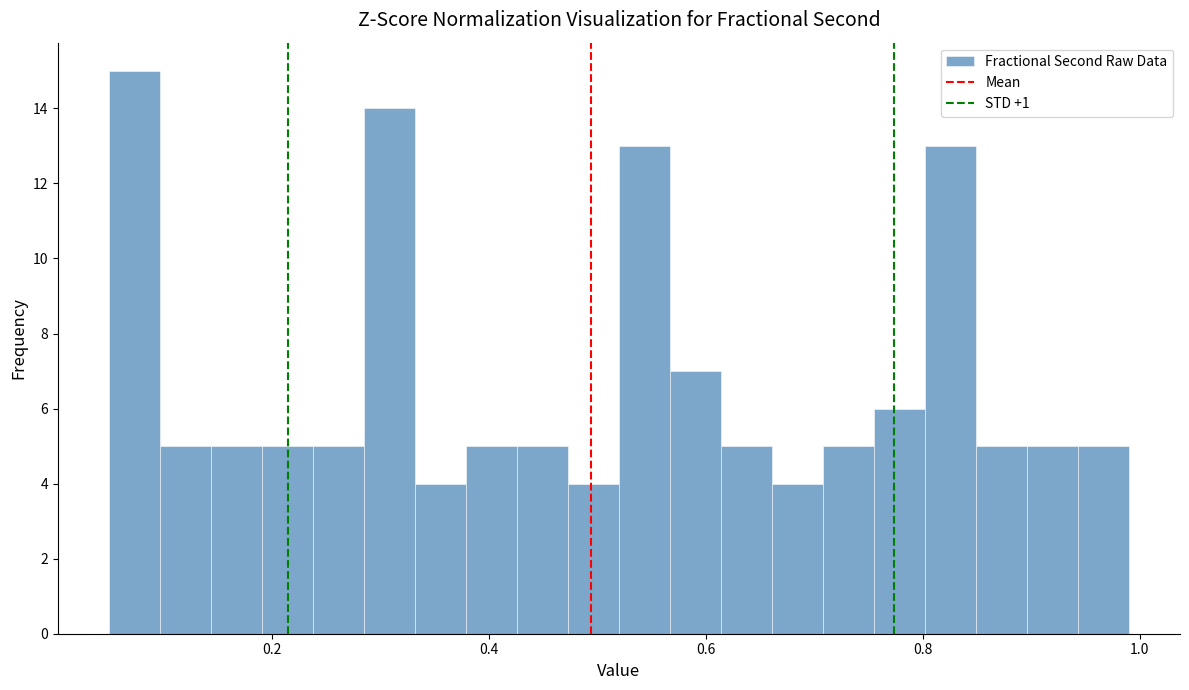

Around what value on the x-axis is the tallest bar? Give the approximate position of its centre, as read against the axis.

0.08